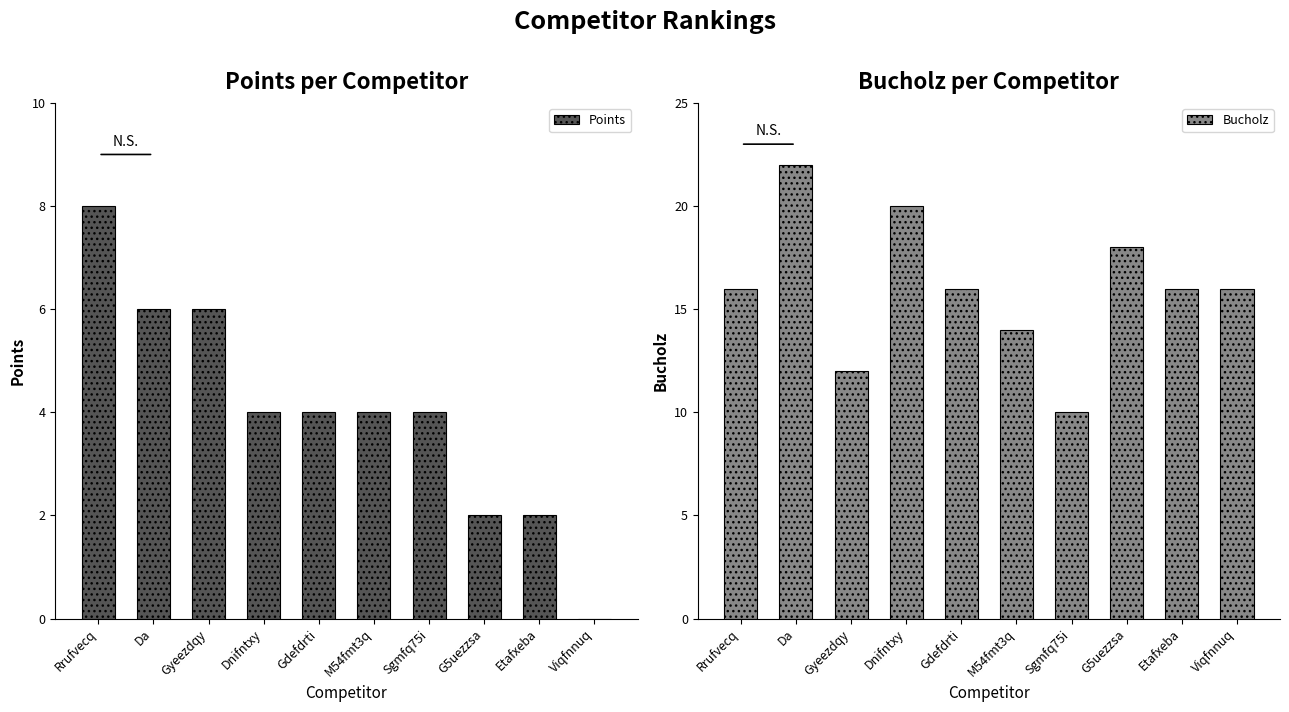

Where is Points nearest to the value 4?

Dnifntxy